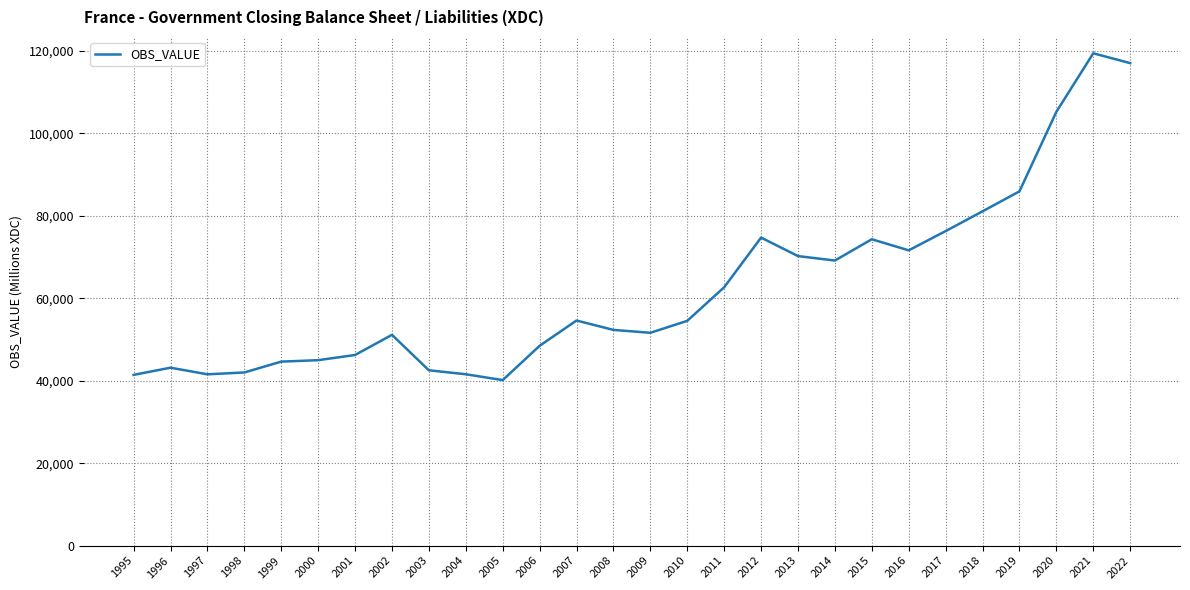

What is the ratio of the value at 2000 to the value at 2007?

0.8